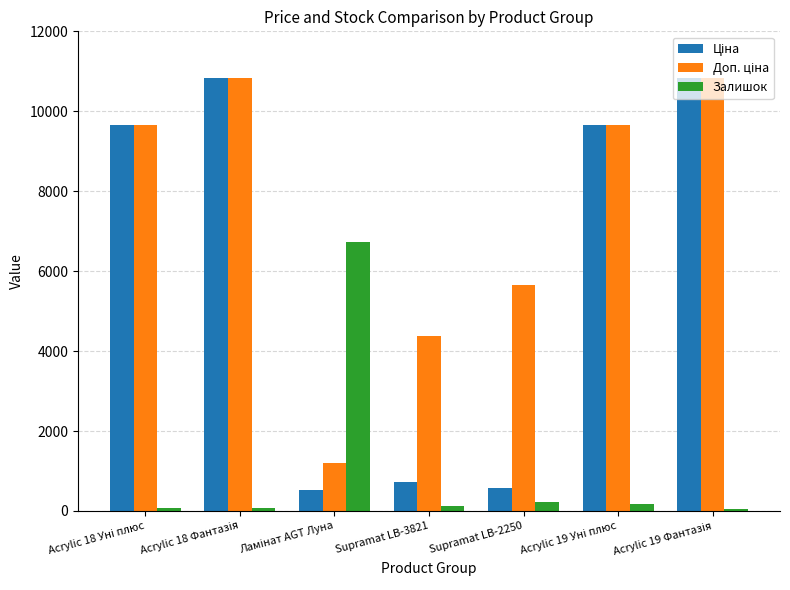

What is the highest value of the Залишок series?

6733.0